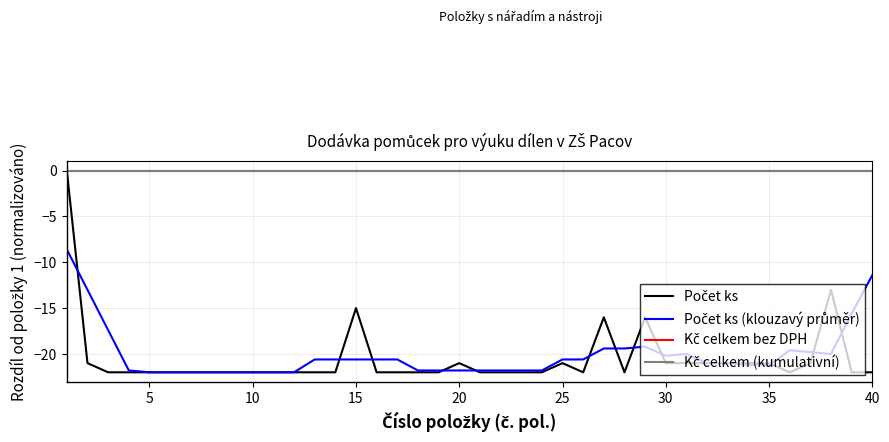

How many times do Počet ks and Počet ks (klouzavý průměr) cross each other?

12